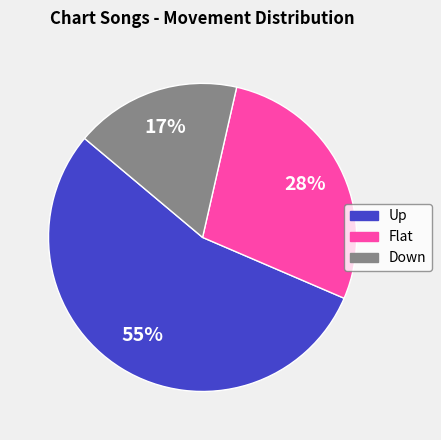

Rank the categories by value from lowest to highest.

Down, Flat, Up